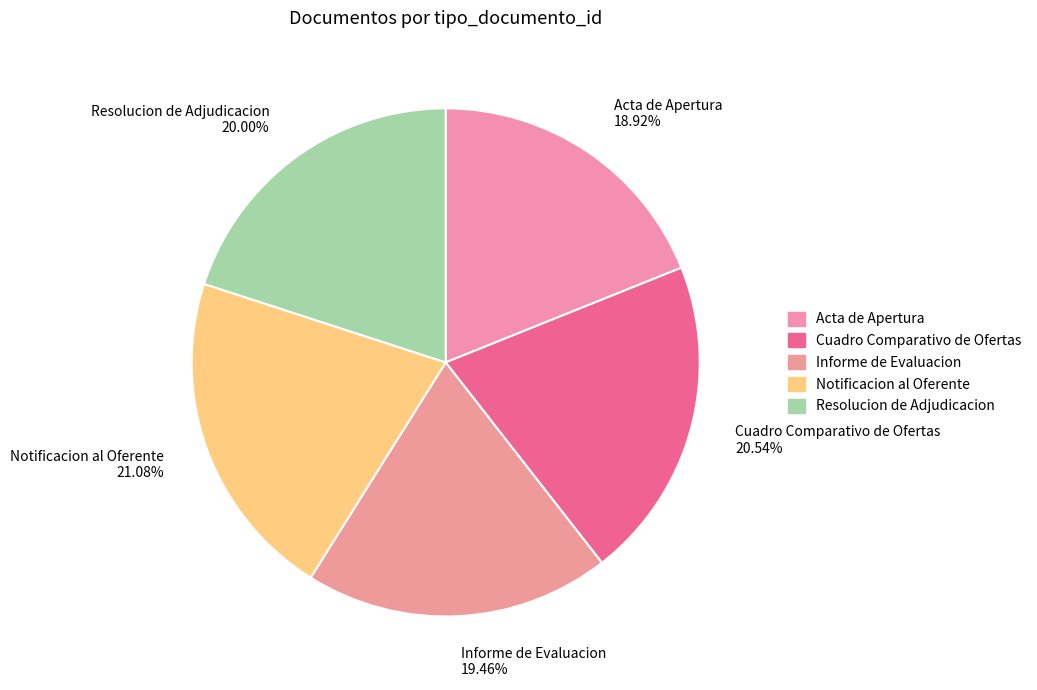

To the nearest percent, what is the average slice percentage?

20%